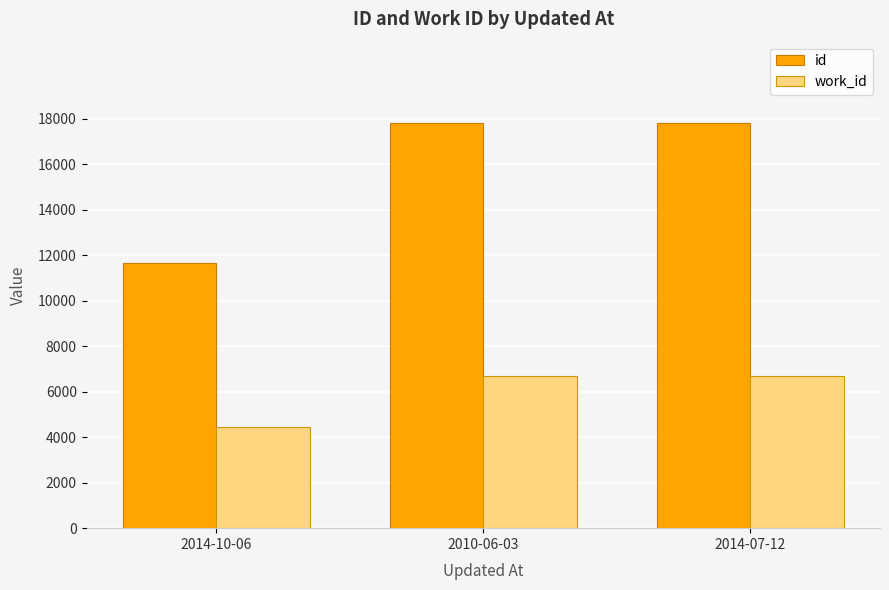

Which series has the largest range (max minus min)?

id